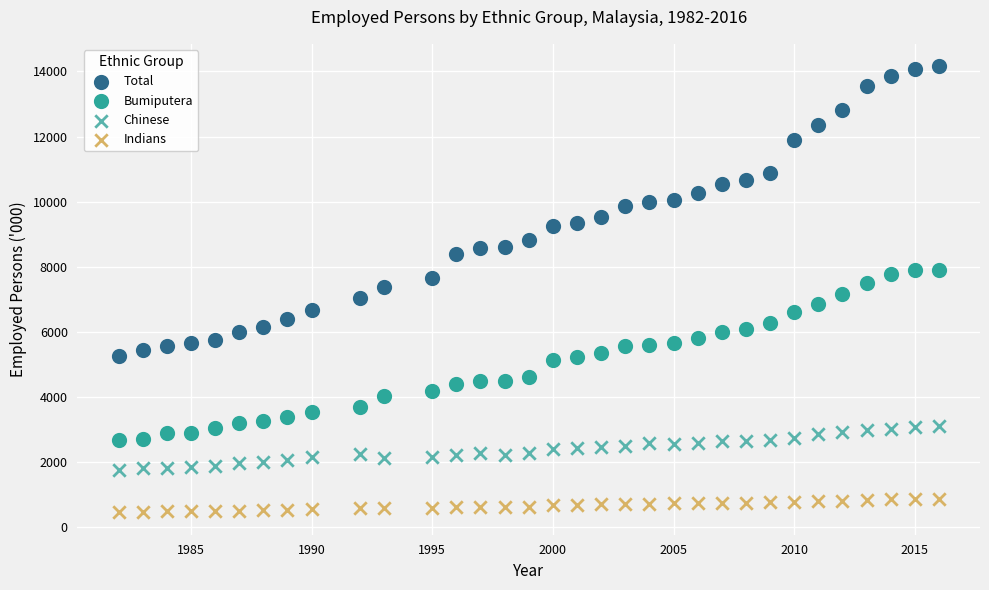

Across all data points, what is the range of Y values (max minus min)?

13705.3